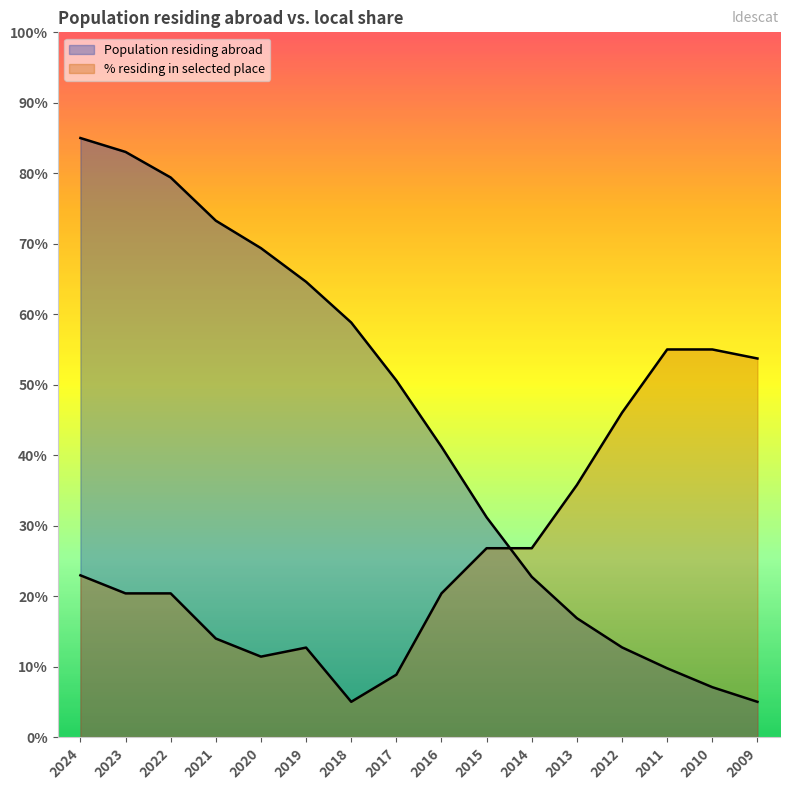

How many data points in Population residing abroad (thousands) are above 50?

8